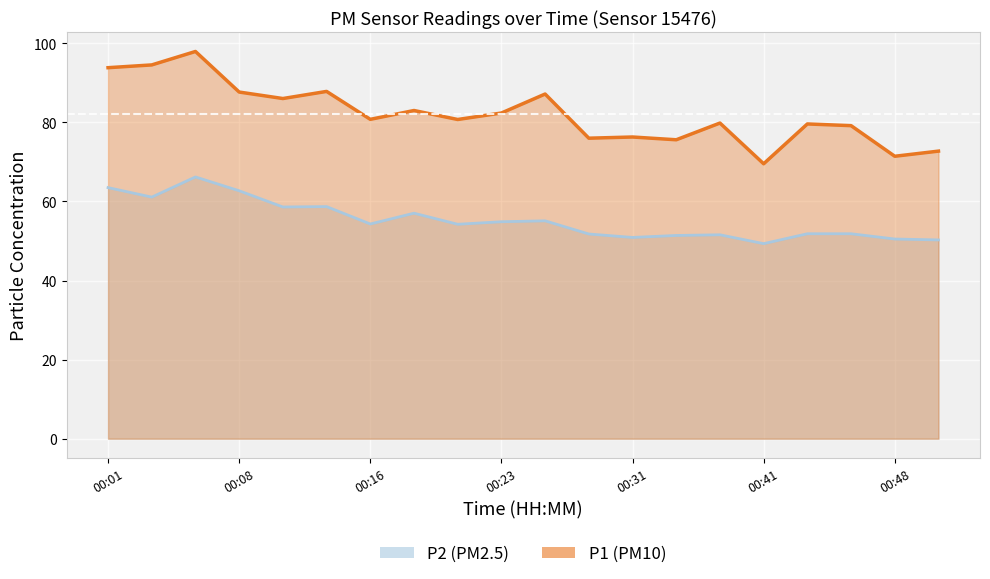

Reading right to left, extract all data points from this chart.

P1: 00:51=72.7	00:48=71.4	00:46=79.2	00:43=79.6	00:41=69.5	00:36=79.8	00:33=75.6	00:31=76.3	00:28=76.0	00:26=87.2	00:23=82.4	00:21=80.7	00:18=83.0	00:16=80.8	00:13=87.8	00:11=86.0	00:08=87.7	00:06=97.9	00:03=94.5	00:01=93.8
P2: 00:51=50.3	00:48=50.5	00:46=51.8	00:43=51.8	00:41=49.3	00:36=51.6	00:33=51.4	00:31=50.9	00:28=51.8	00:26=55.1	00:23=54.9	00:21=54.2	00:18=57.0	00:16=54.3	00:13=58.7	00:11=58.6	00:08=62.7	00:06=66.2	00:03=61.1	00:01=63.5